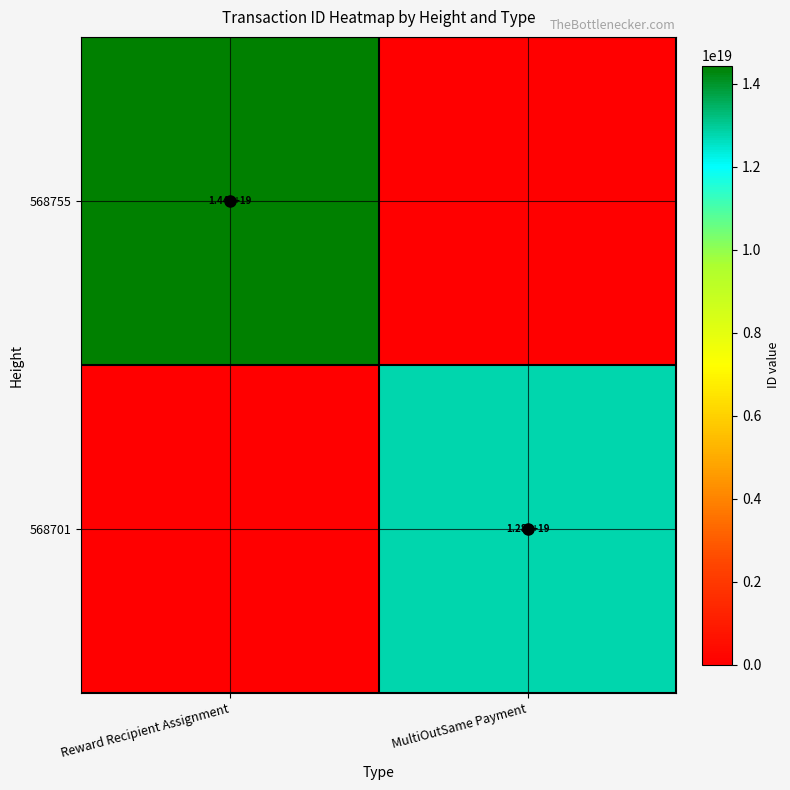

Which label corresponds to the largest value in the chart?

Reward Recipient Assignment